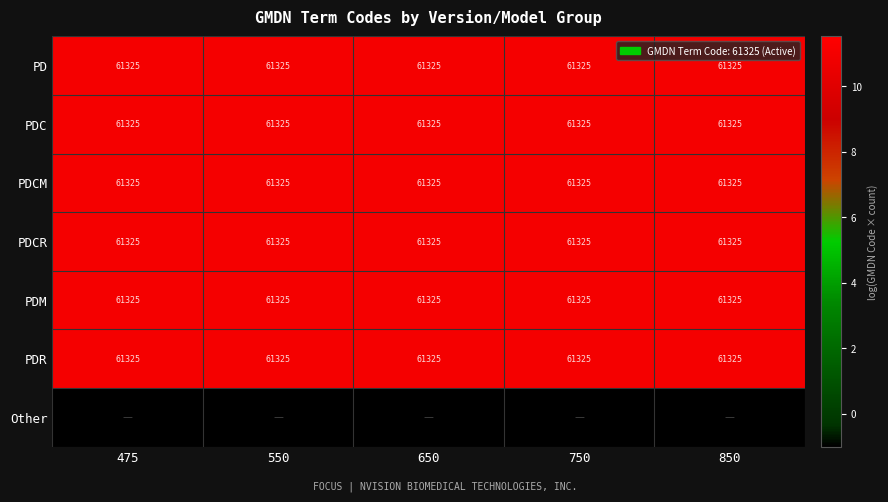

What is the average value of the PDR series?

61325